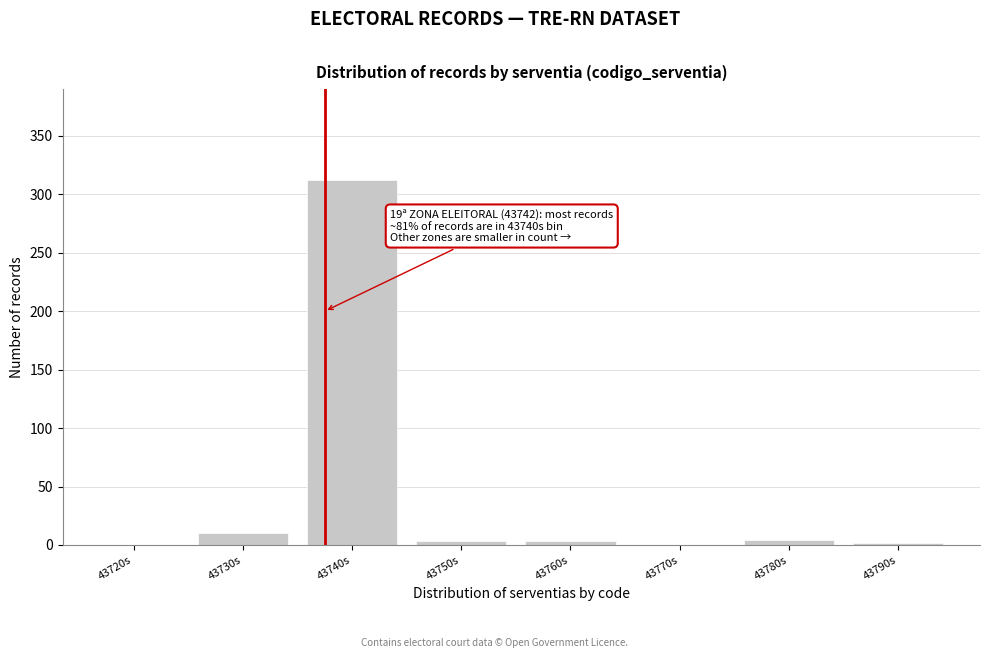

The value at 43720s is 0. True or false?

True